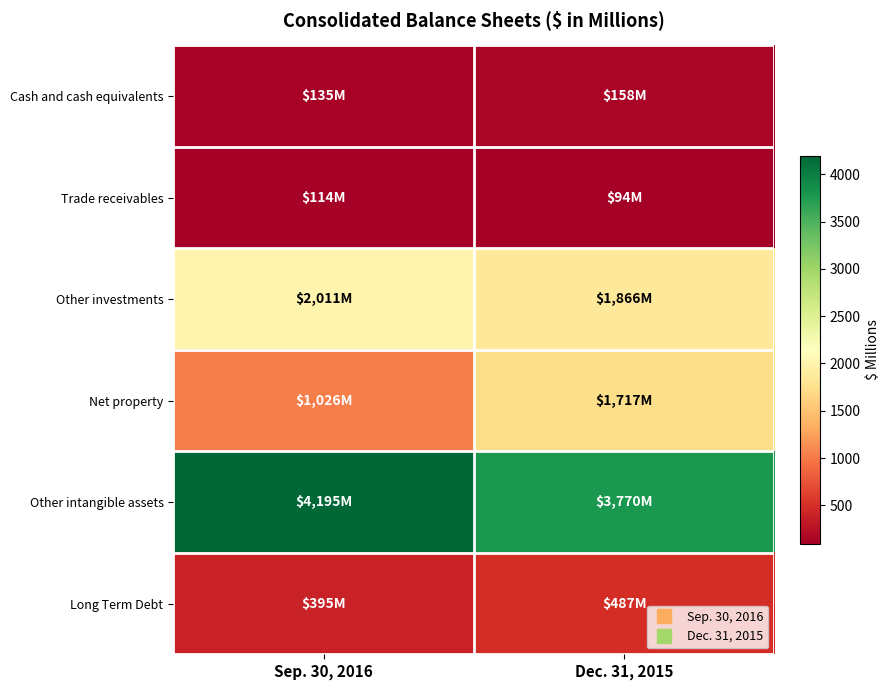

At which category is the sum across all series the highest?

Dec. 31, 2015